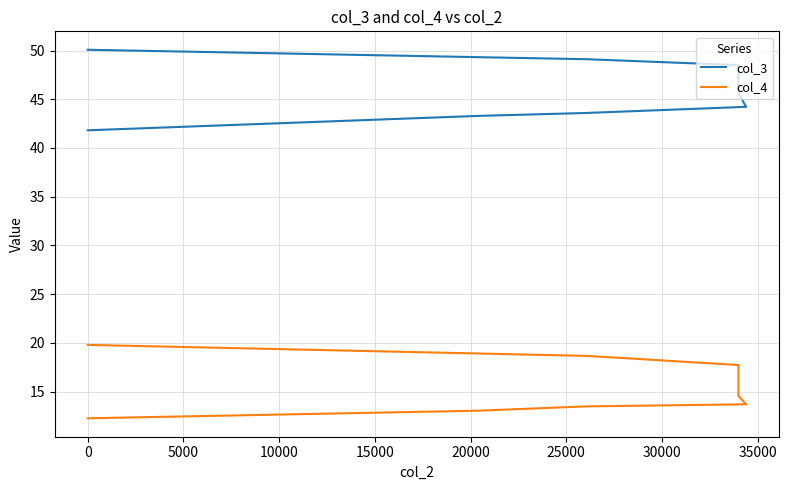

Reading left to right, list all the values displayed in this chart.

col_3: 50.1	49.1	48.5	48.2	48.1	47.6	47.4	47.0	46.6	45.6	44.2	44.1	43.6	43.3	41.8
col_4: 19.8	18.7	17.7	17.3	17.1	16.1	15.8	15.4	15.2	14.5	13.7	13.6	13.5	13.0	12.3